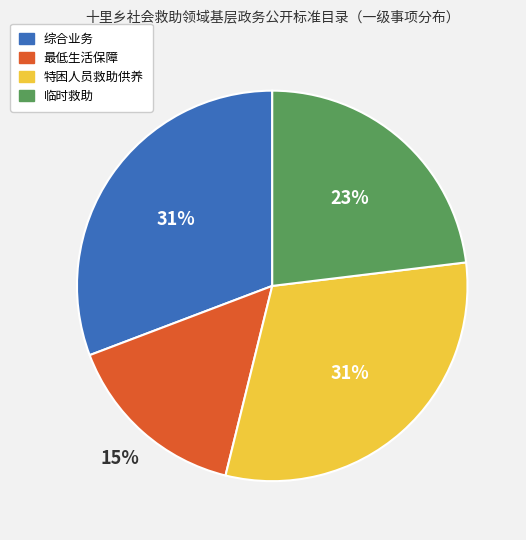

Do 特困人员救助供养 and 综合业务 together represent more than half of the pie?

Yes